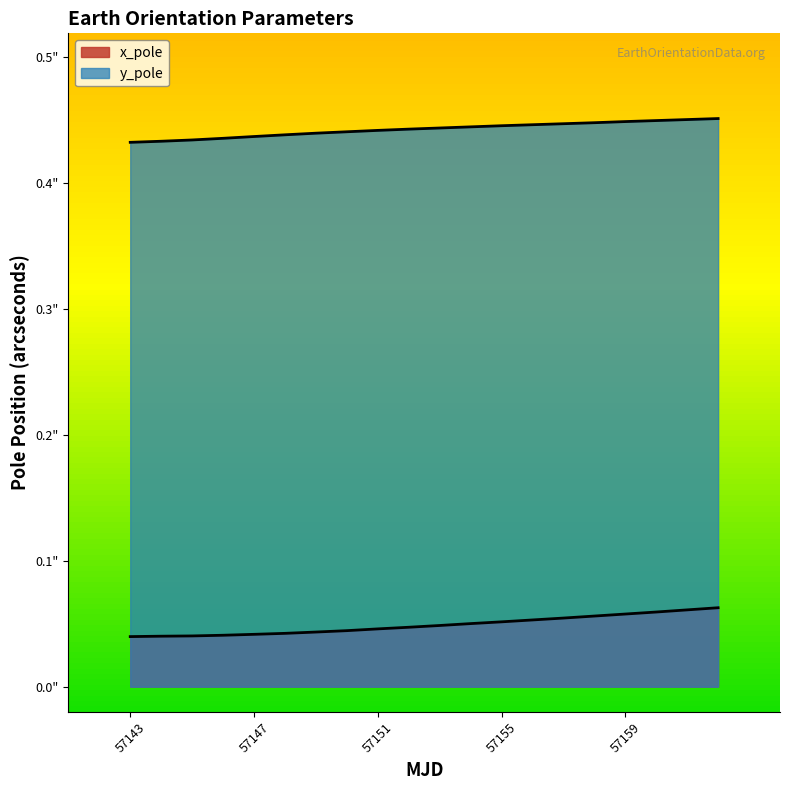

What is the label of the 1st point from the left?

57143